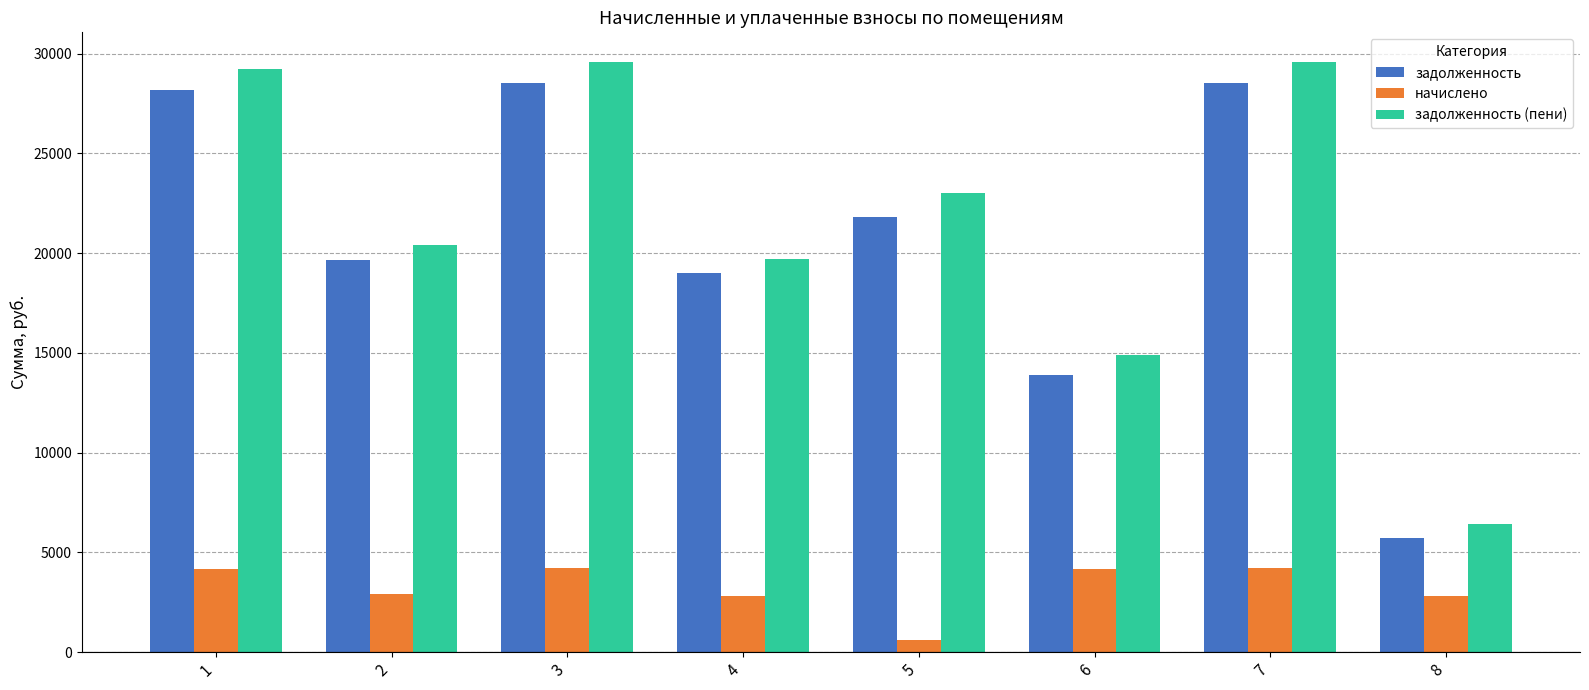

What are all the series names shown in the legend?

задолженность, начислено, задолженность (пени)